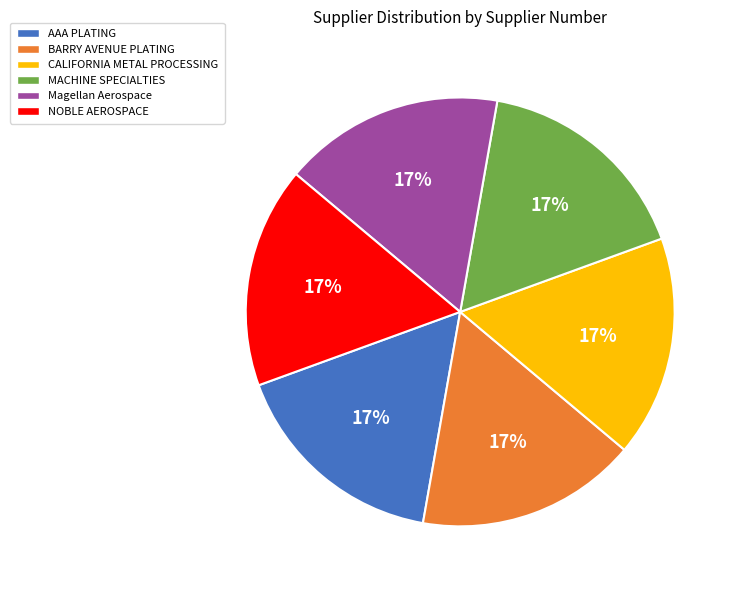

To the nearest percent, what is the average slice percentage?

17%